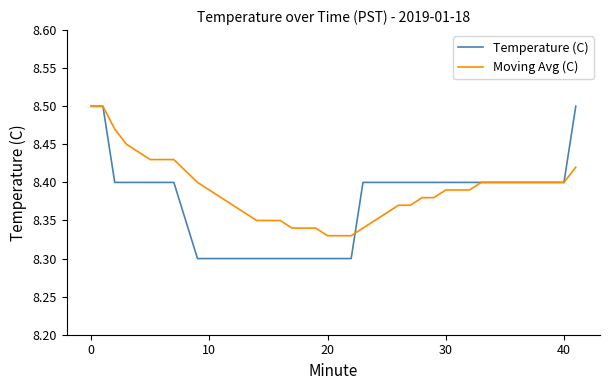

Does the chart display data point markers on the line(s)?

No